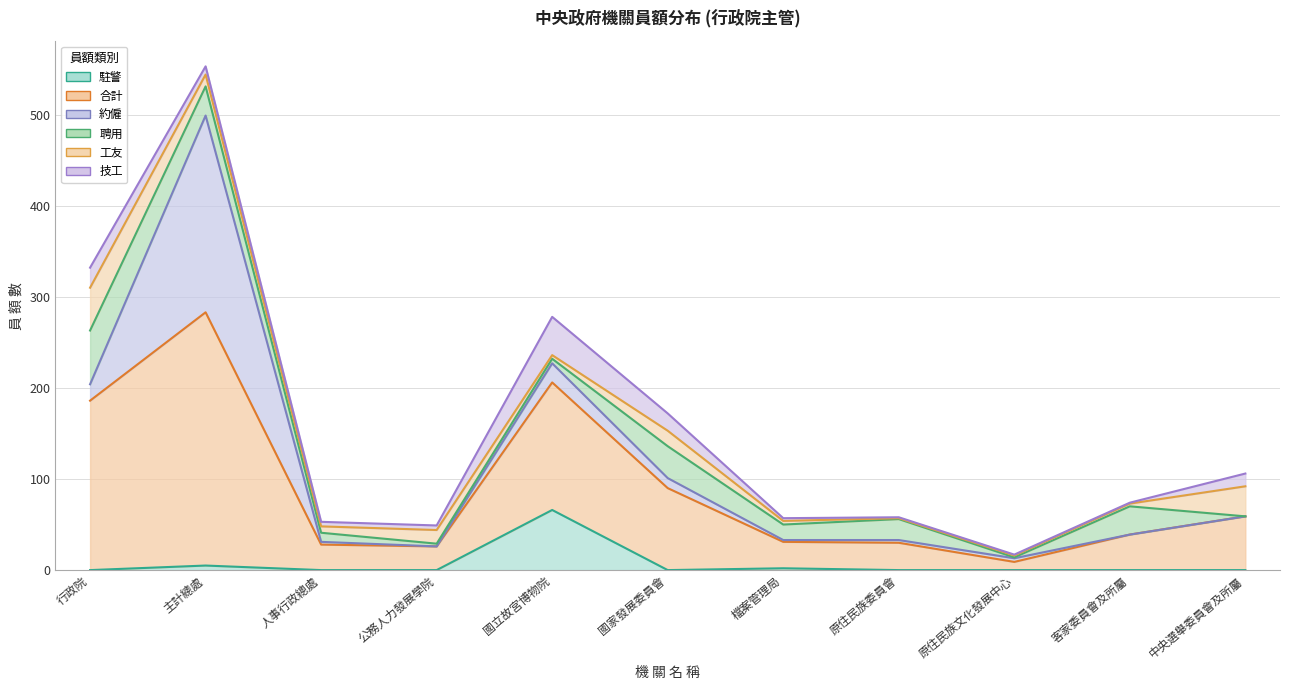

What is the sum of all 約僱 values?

278